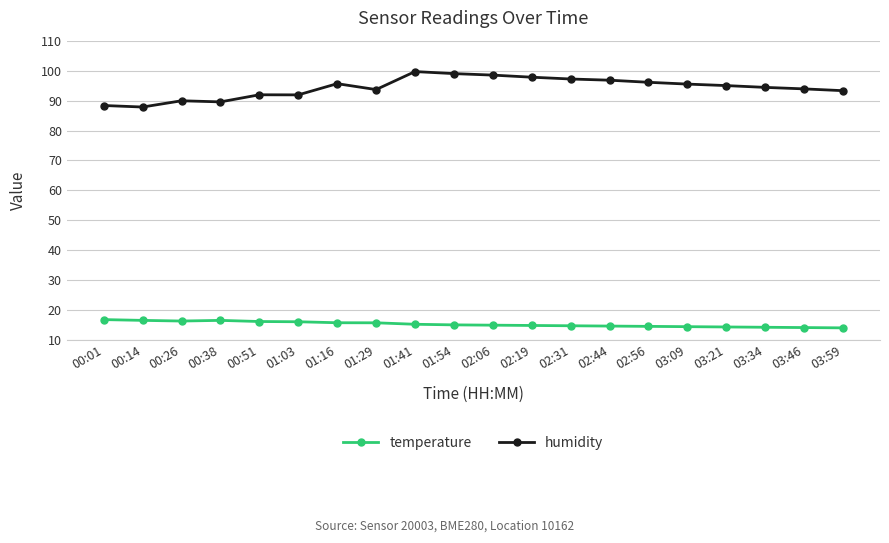

What is the difference between the maximum and minimum values in the humidity series?

11.8